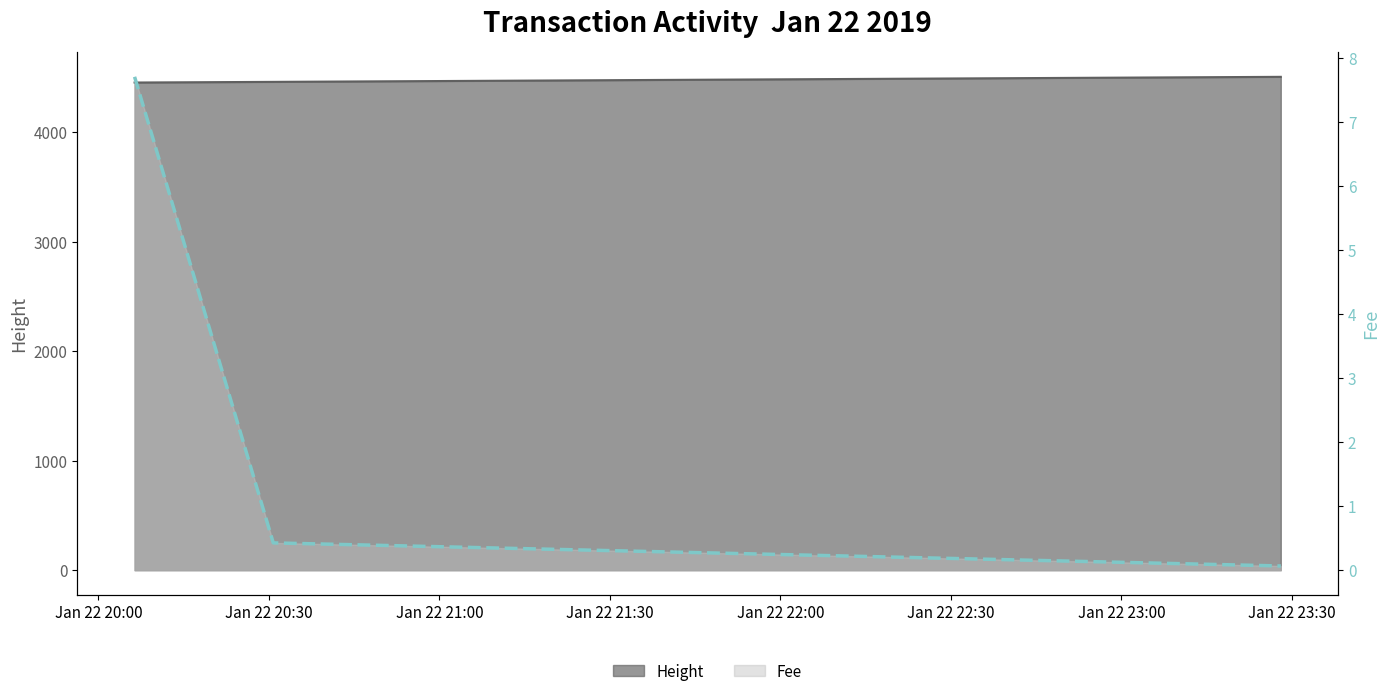

How many Height values are between 4453 and 4505?

3